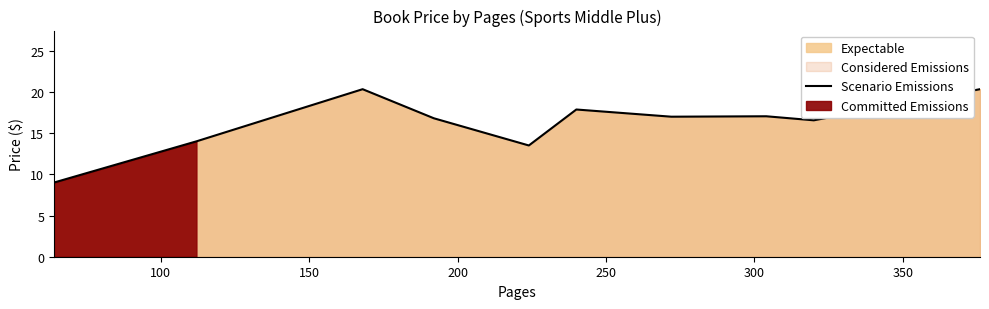

What is the value of the 7th point from the left?

17.0